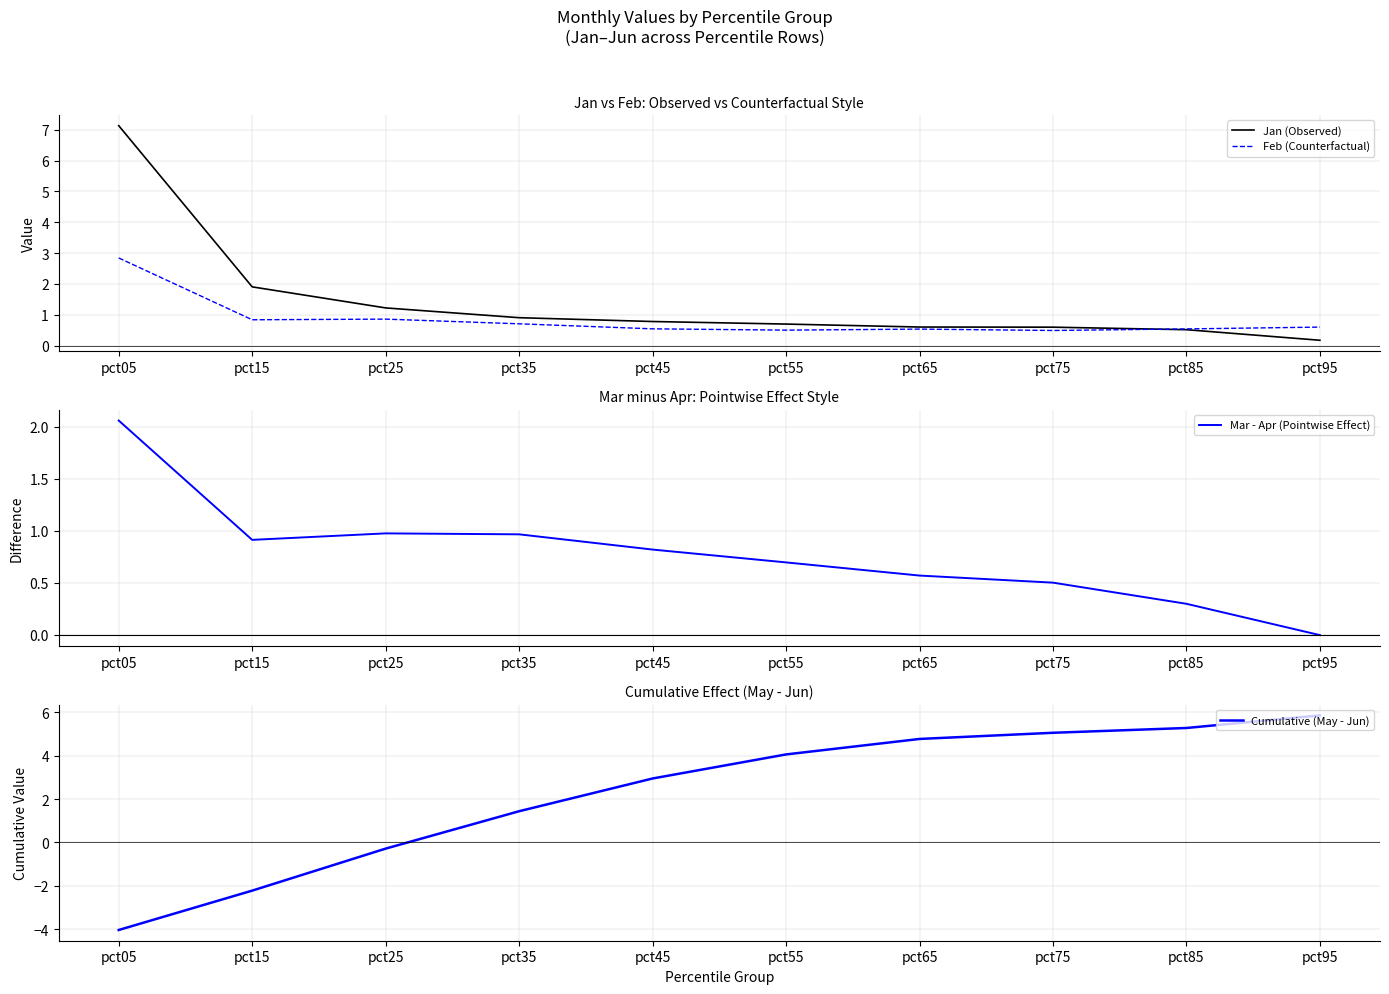

True or false: Mar - Apr (Pointwise Effect) has a value of 2.1 at pct05.

True